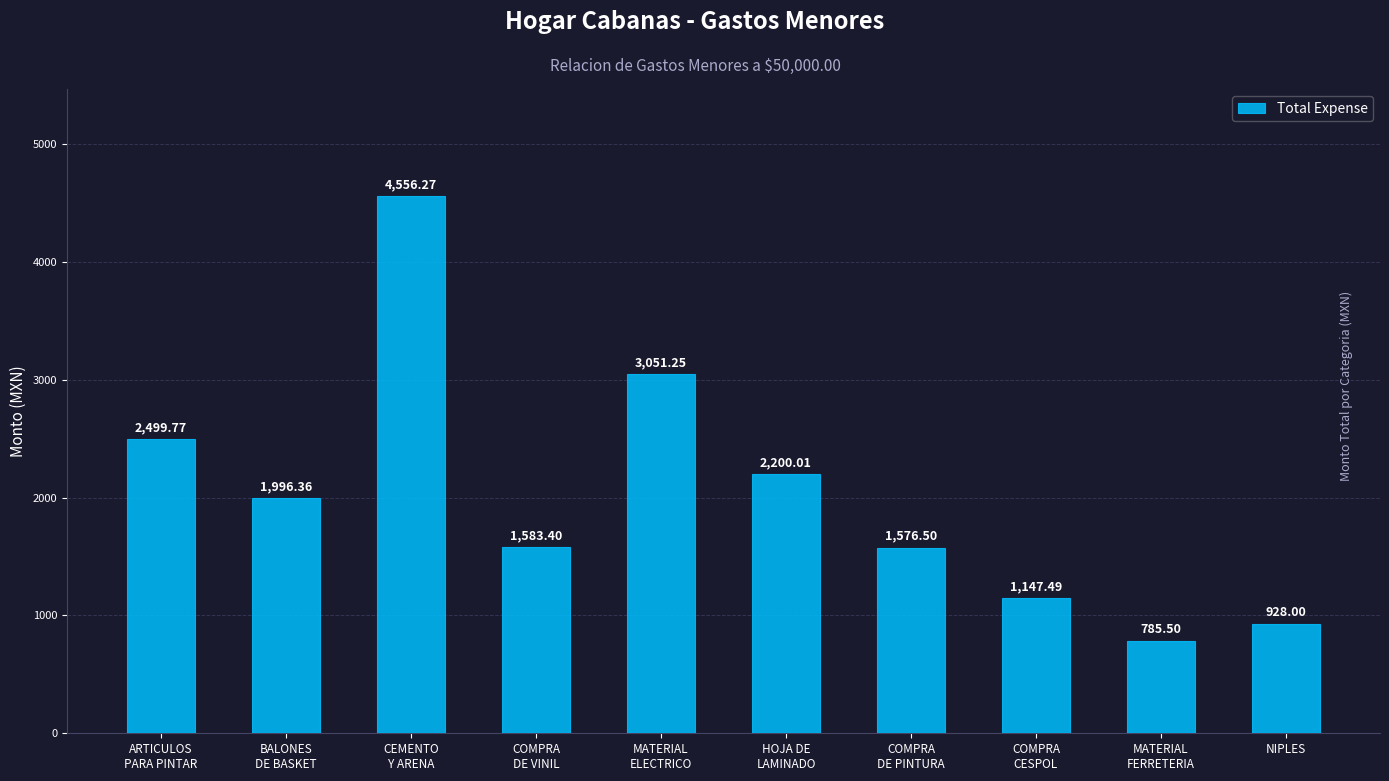

Are the bars grouped side by side (vs. stacked)?

No